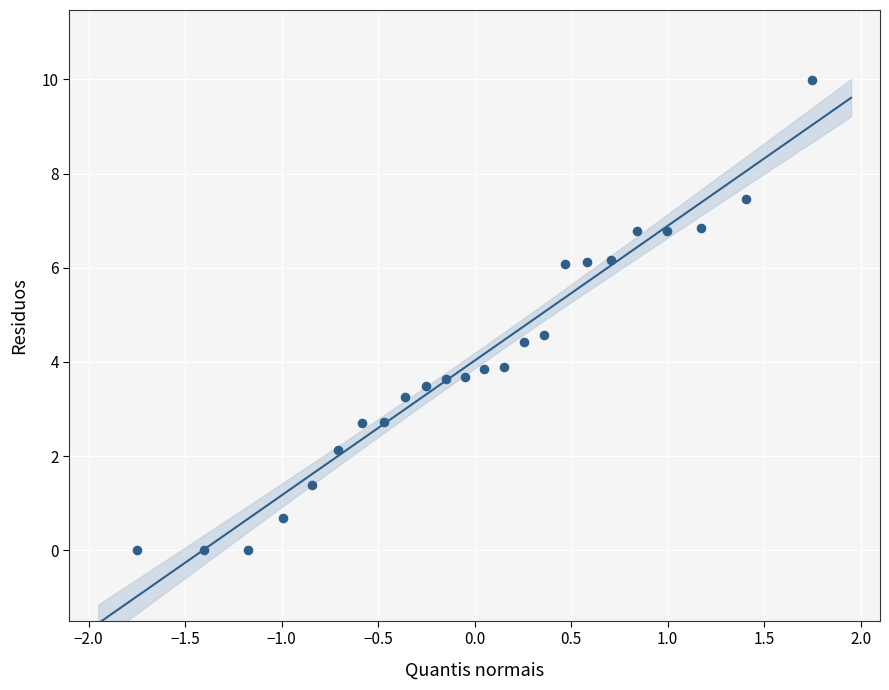

What is the range of X values (max minus min)?

3.5